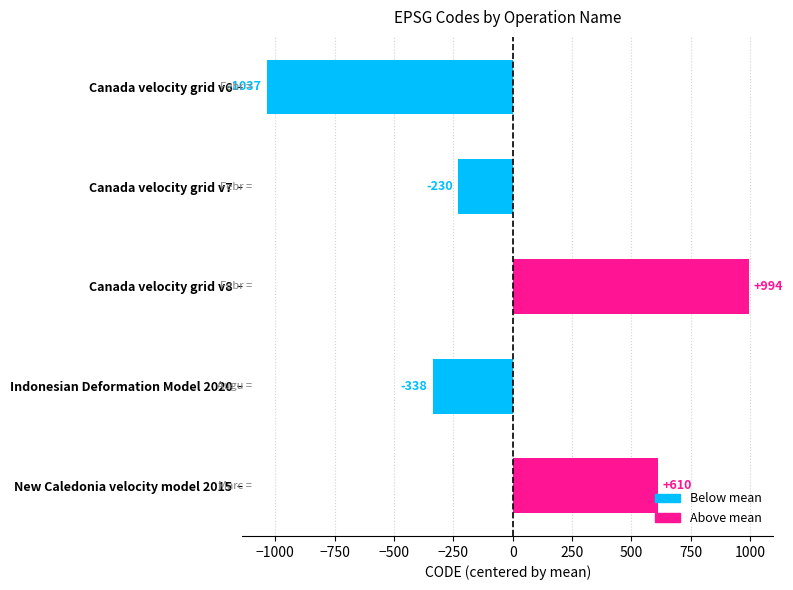

True or false: the data shows -229.8 at Canada velocity grid v7.

True